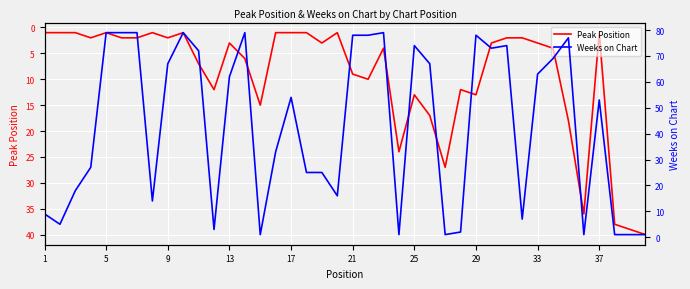

True or false: Weeks on Chart has more than 1 points higher than both neighbors.

True